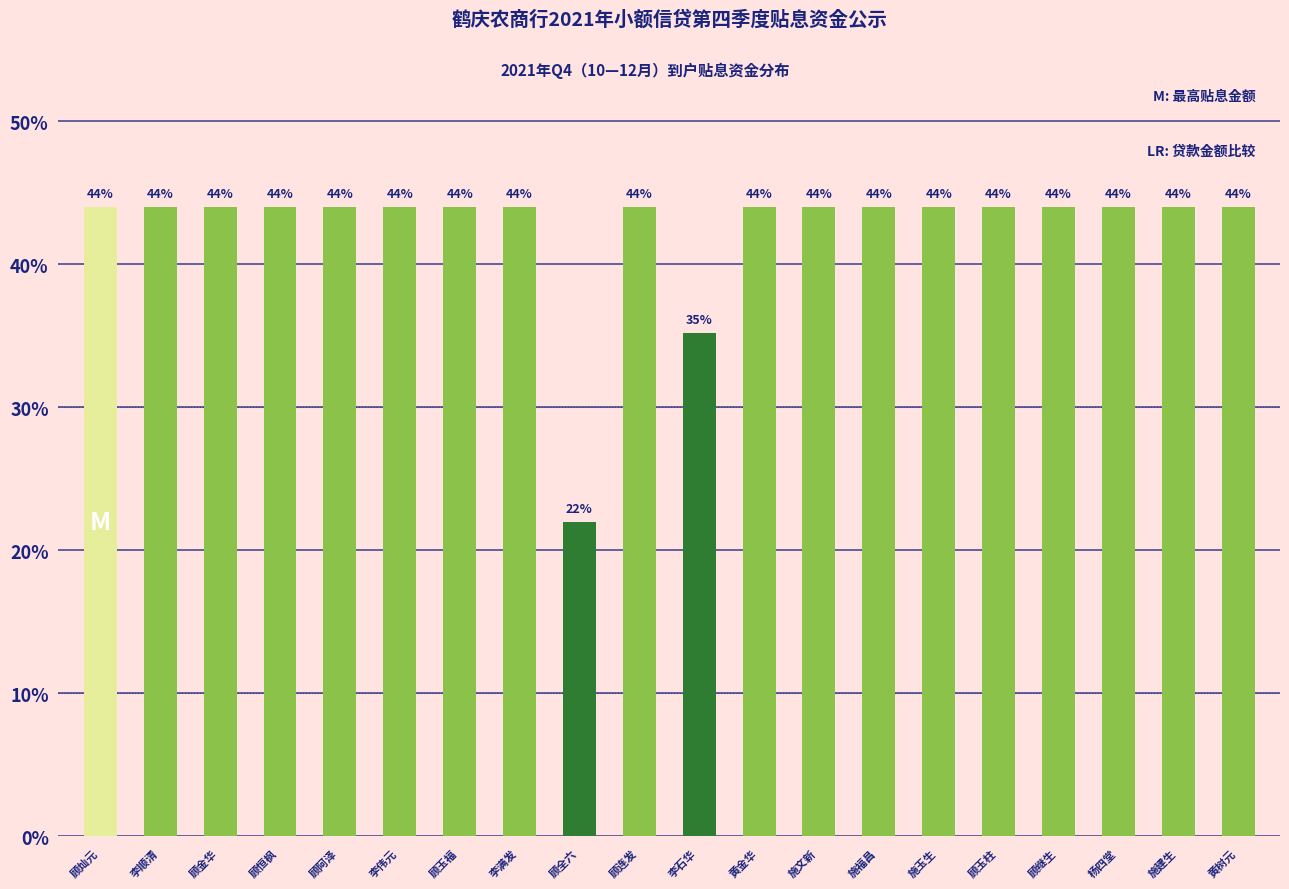

What is the average value?

42.5